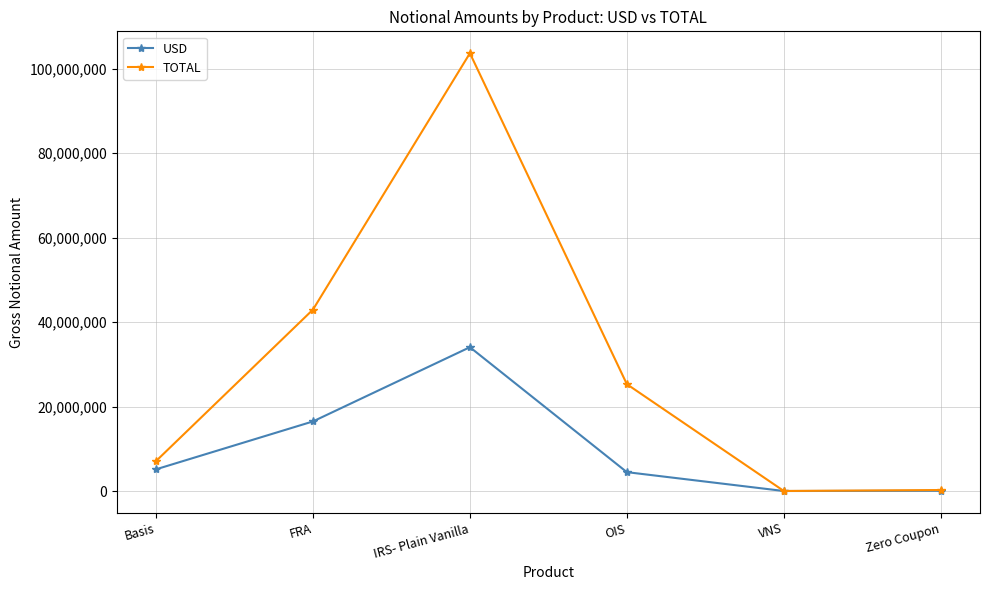

At which category is the sum across all series the highest?

IRS- Plain Vanilla